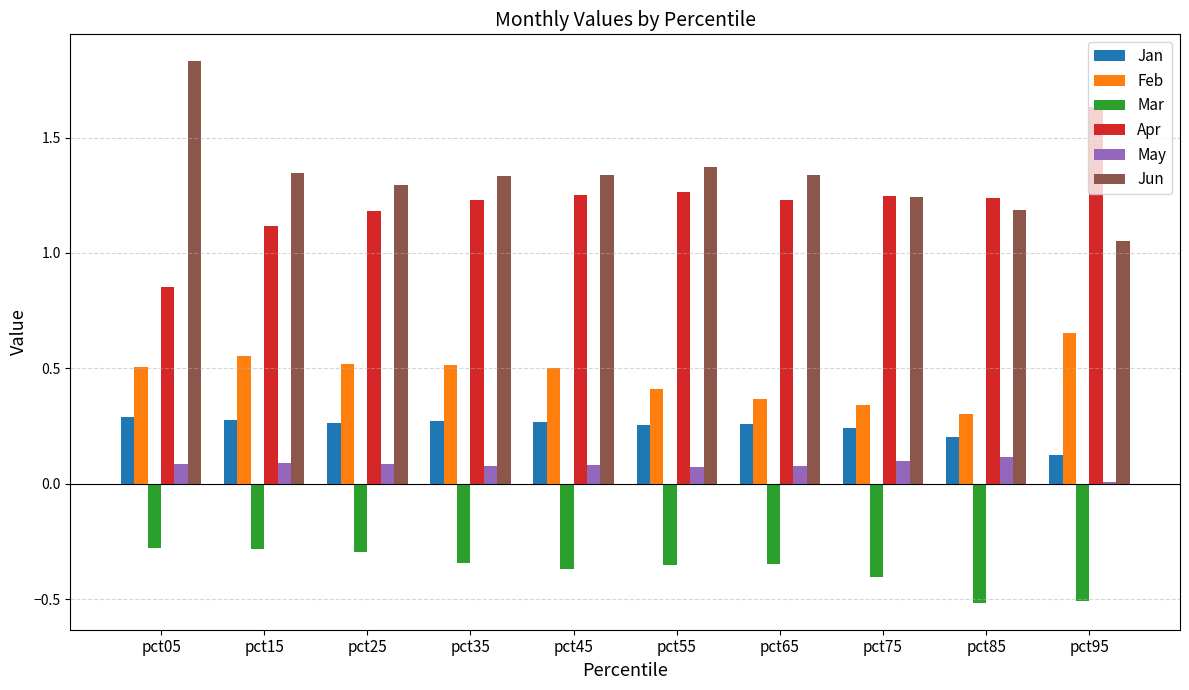

Where does the Apr series first go above 1?

pct15